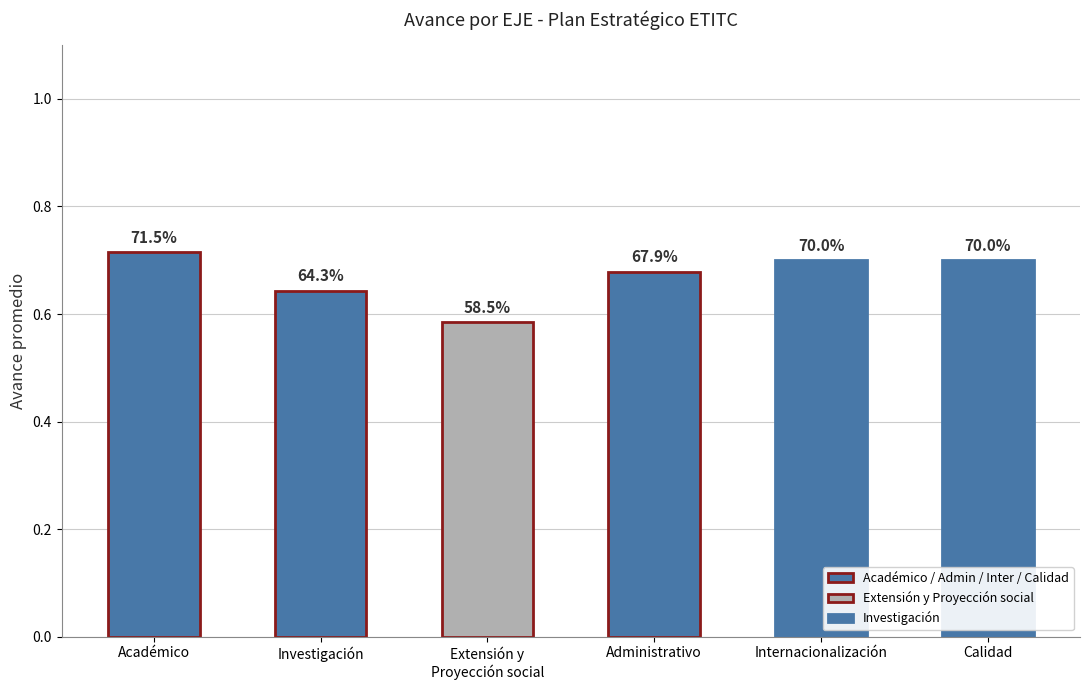

True or false: the data shows 0.9 at Investigación.

False